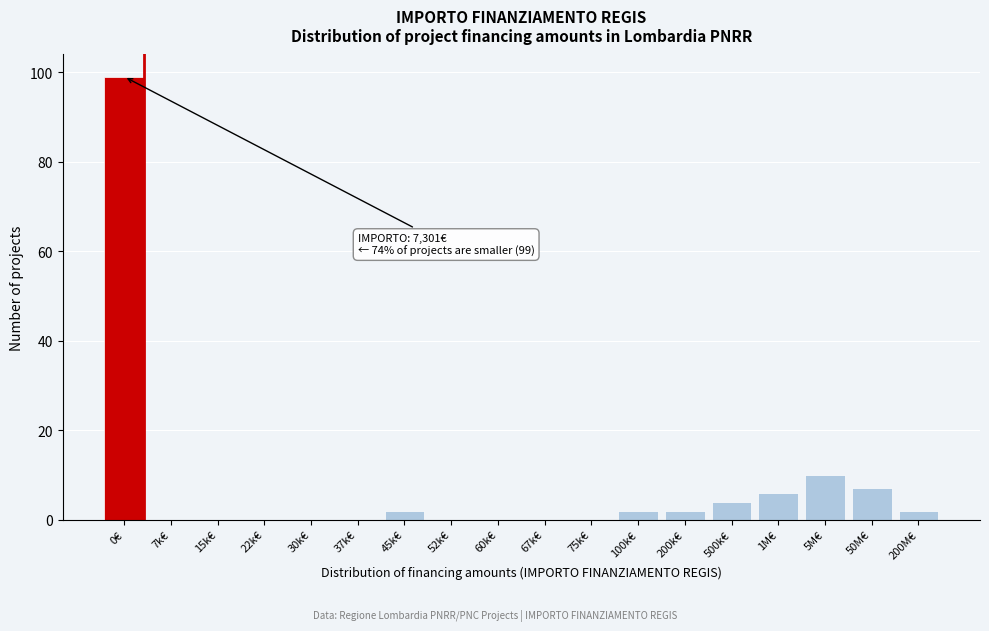

Reading right to left, what are all the values shown in this chart?

200M€=2	50M€=7	5M€=10	1M€=6	500k€=4	200k€=2	100k€=2	75k€=0	67k€=0	60k€=0	52k€=0	45k€=2	37k€=0	30k€=0	22k€=0	15k€=0	7k€=0	0€=99